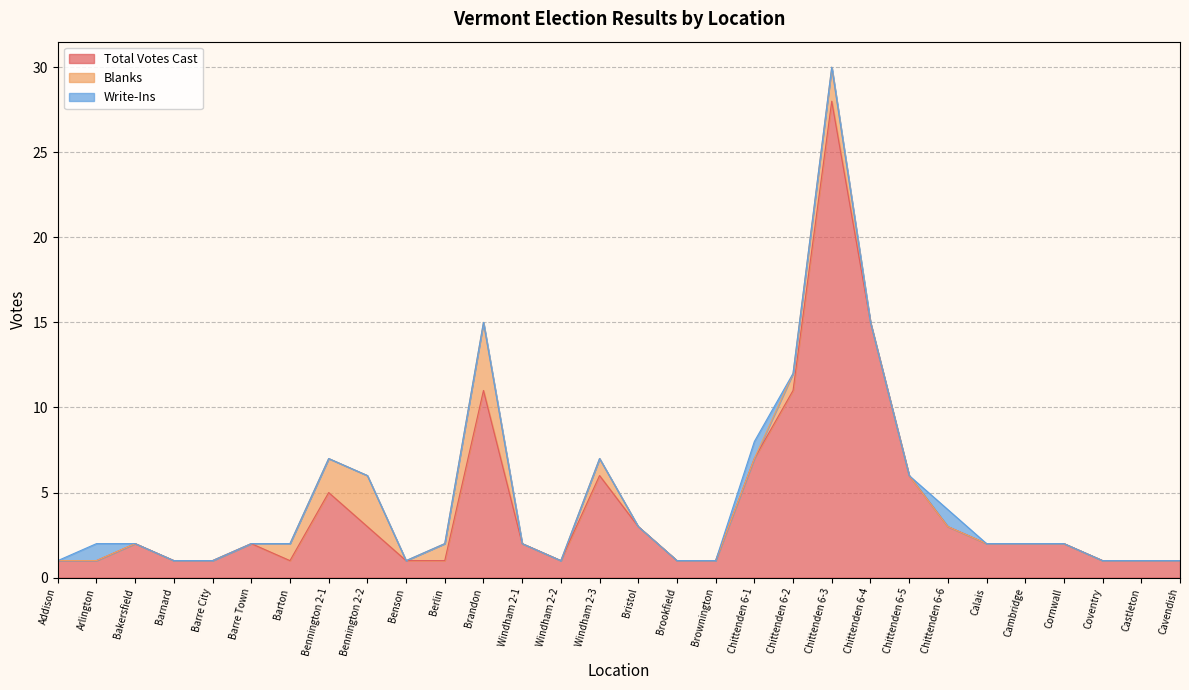

What is the difference between the maximum and minimum values in the Total Votes Cast series?

27